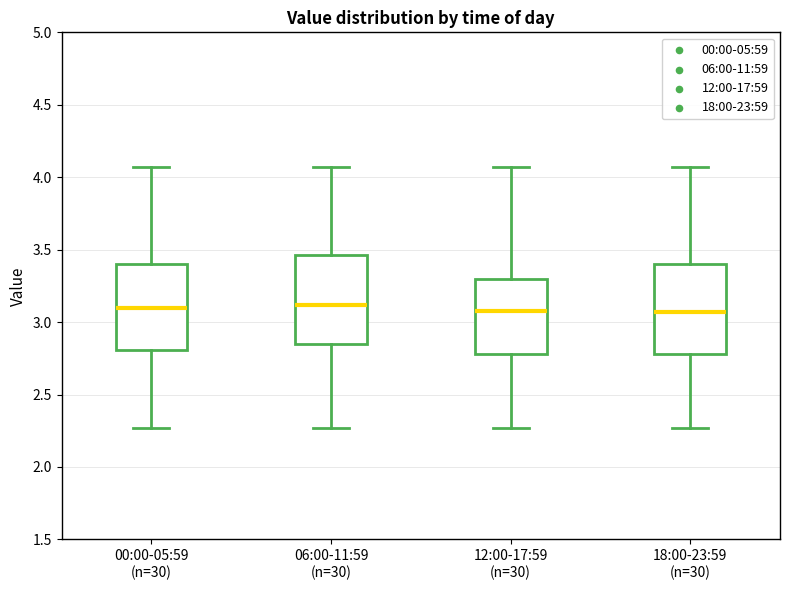

Where is the lower edge of the box for 12:00-17:59 (n=30) on the y-axis? The values are not printed on the chart, so give them approximately, as read against the axis.

2.80